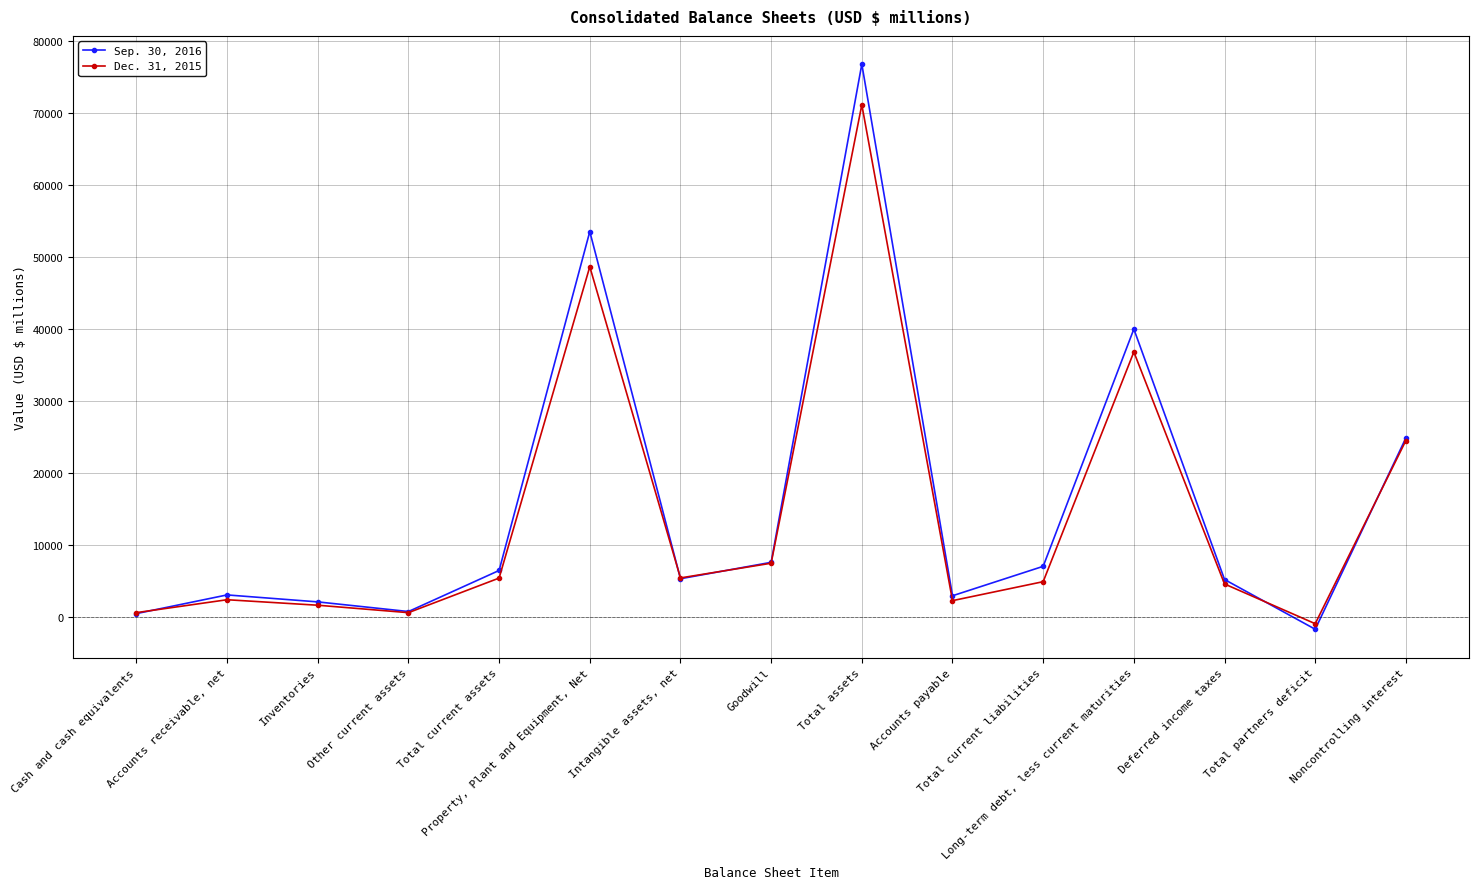

Does the chart display data point markers on the line(s)?

Yes